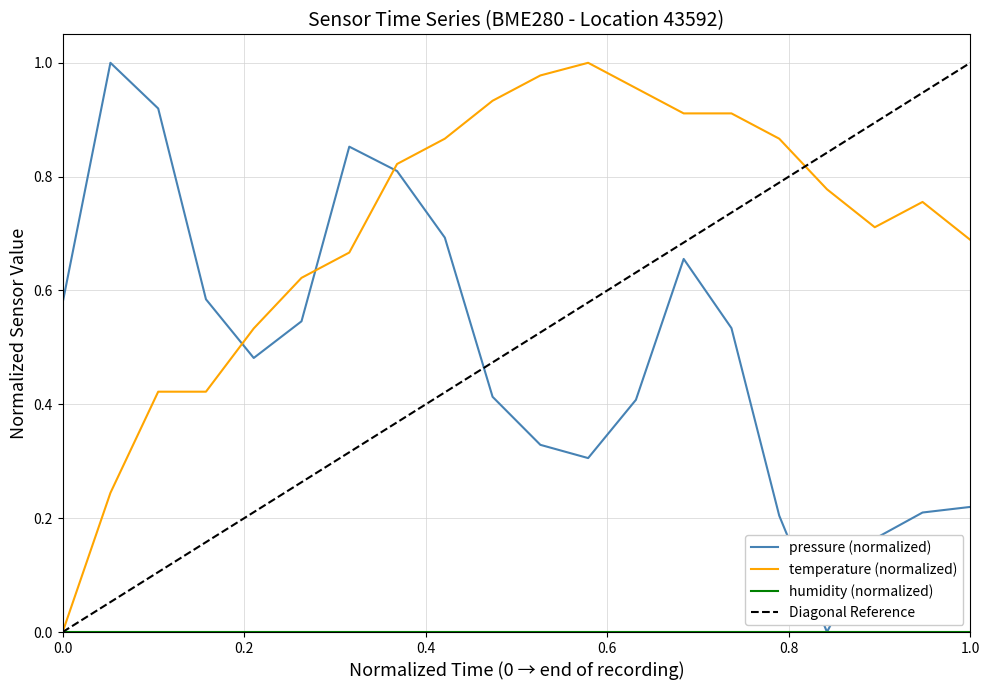

How many times do pressure (normalized) and temperature (normalized) cross each other?

3